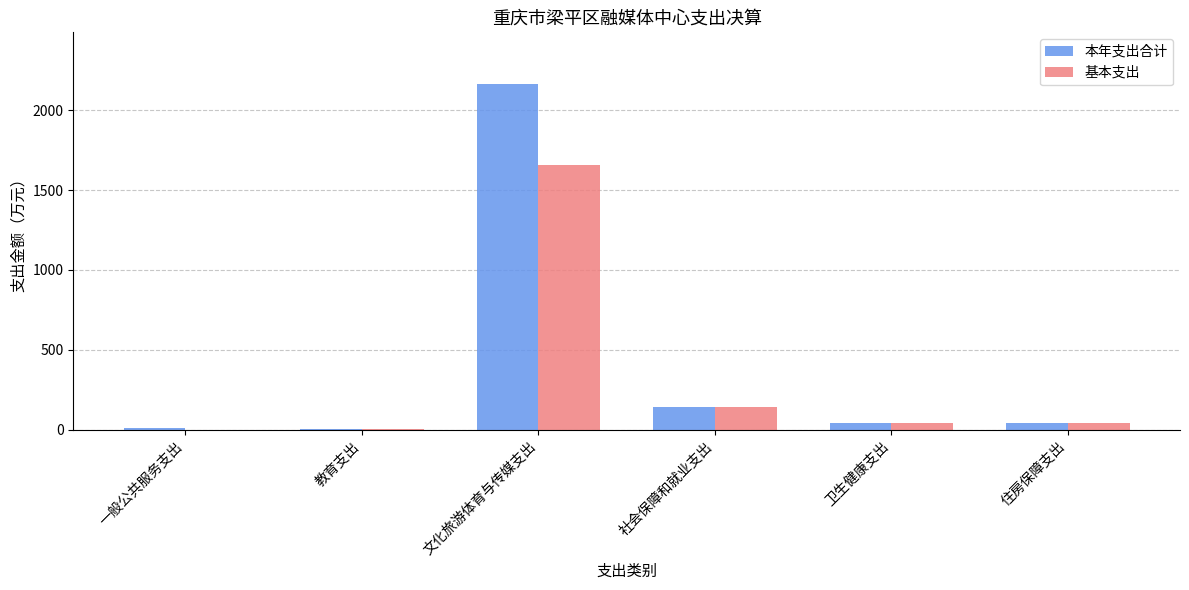

At which label is 基本支出 closest to 827?

社会保障和就业支出